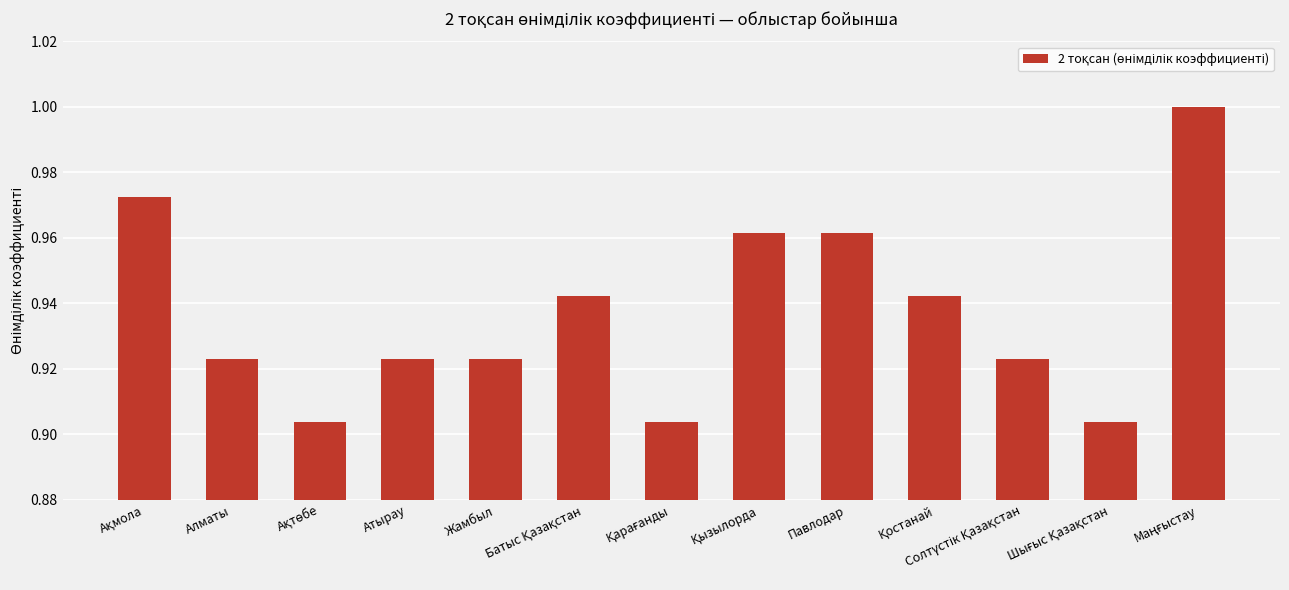

What is the label of the 5th bar from the right?

Павлодар